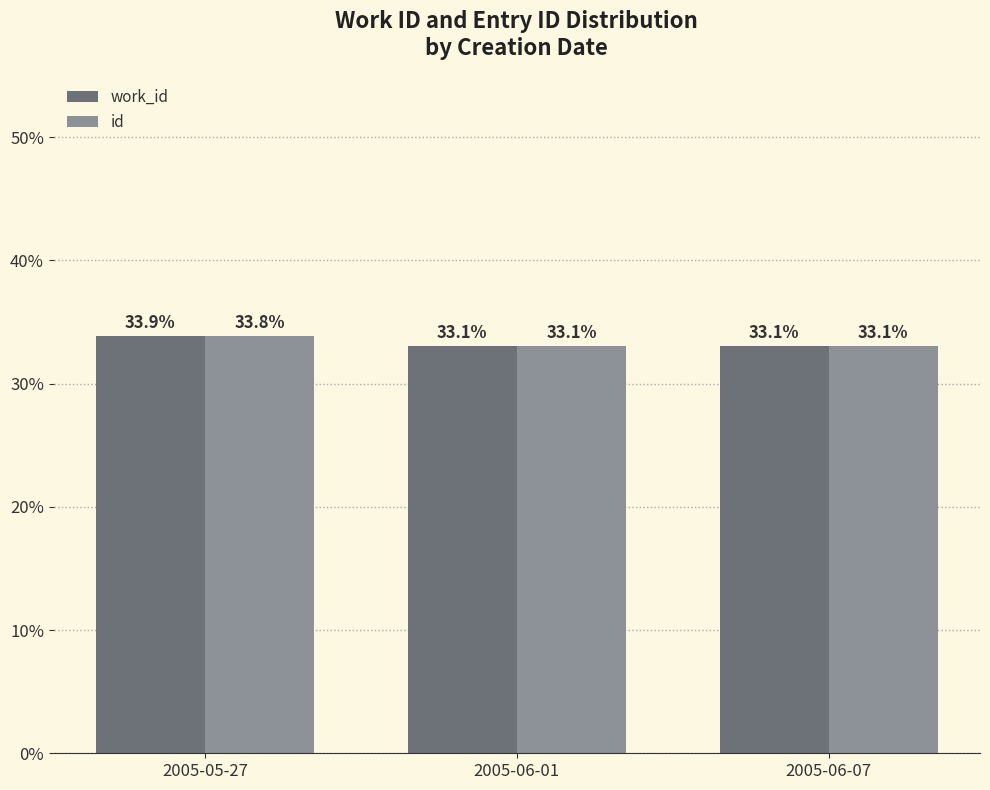

Reading left to right, transcribe all the data shown in this chart.

work_id: 33.9	33.1	33.1
id: 33.8	33.1	33.1